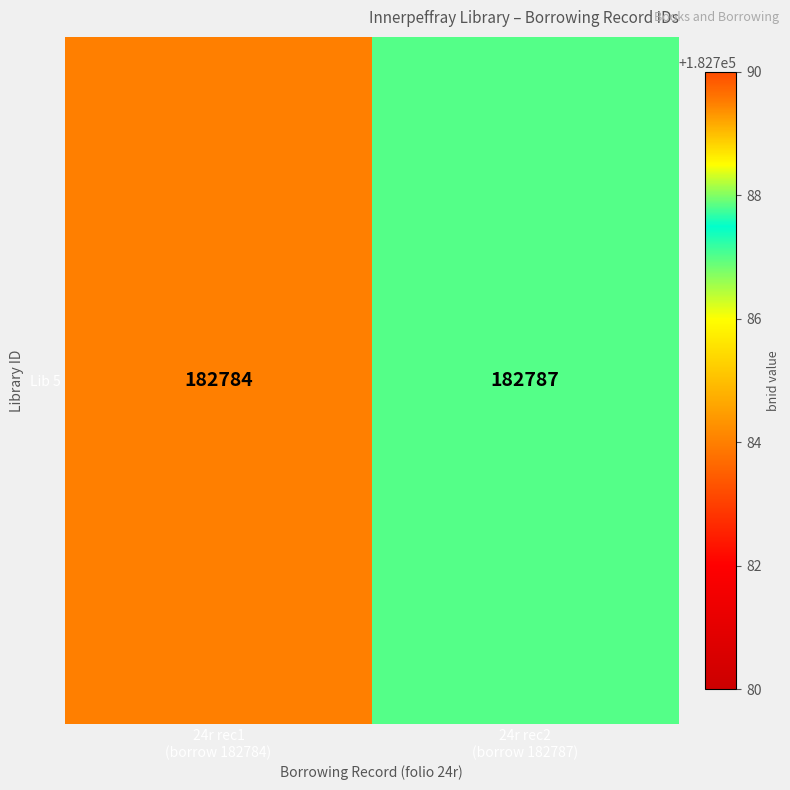

The value at 24r rec1
(borrow 182784) is 182784. True or false?

True